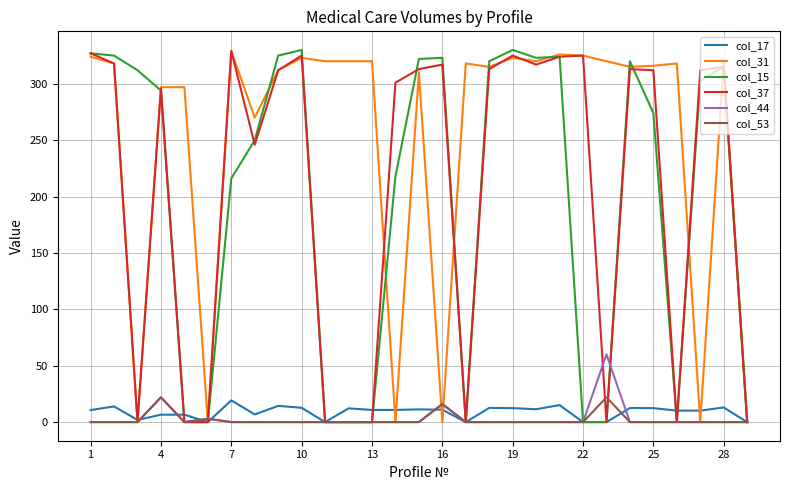

What are all the series names shown in the legend?

col_17, col_31, col_15, col_37, col_44, col_53